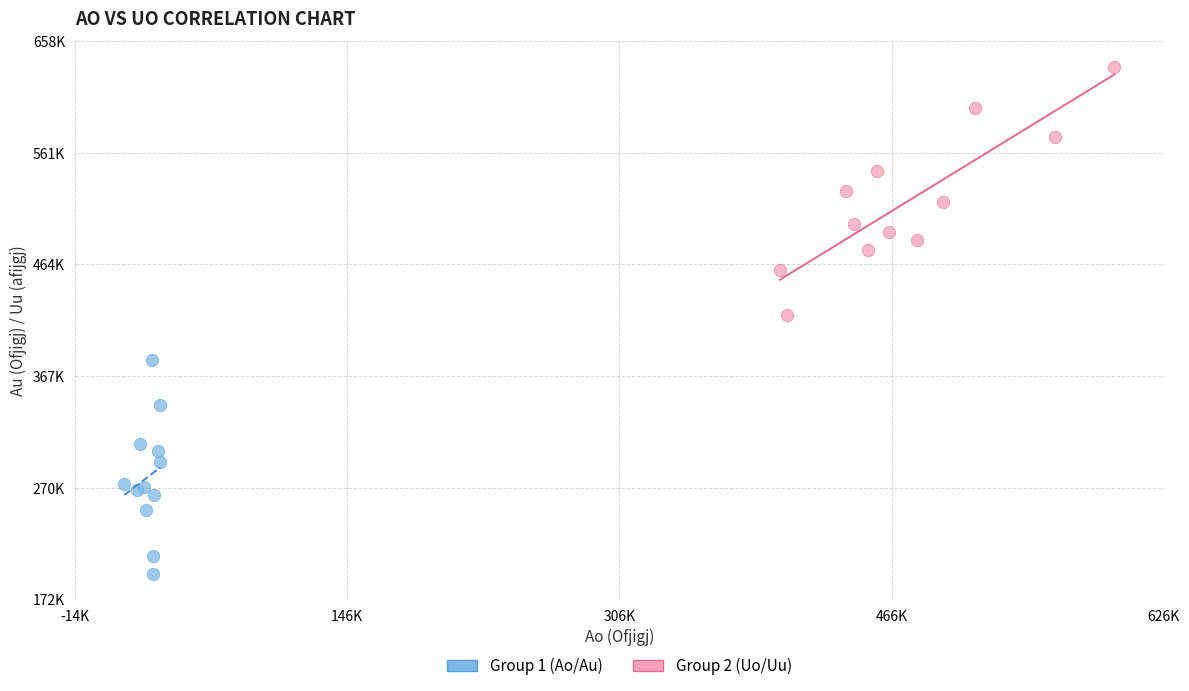

Which series has the largest Y range (max minus min)?

Group 2 (Uo/Uu)